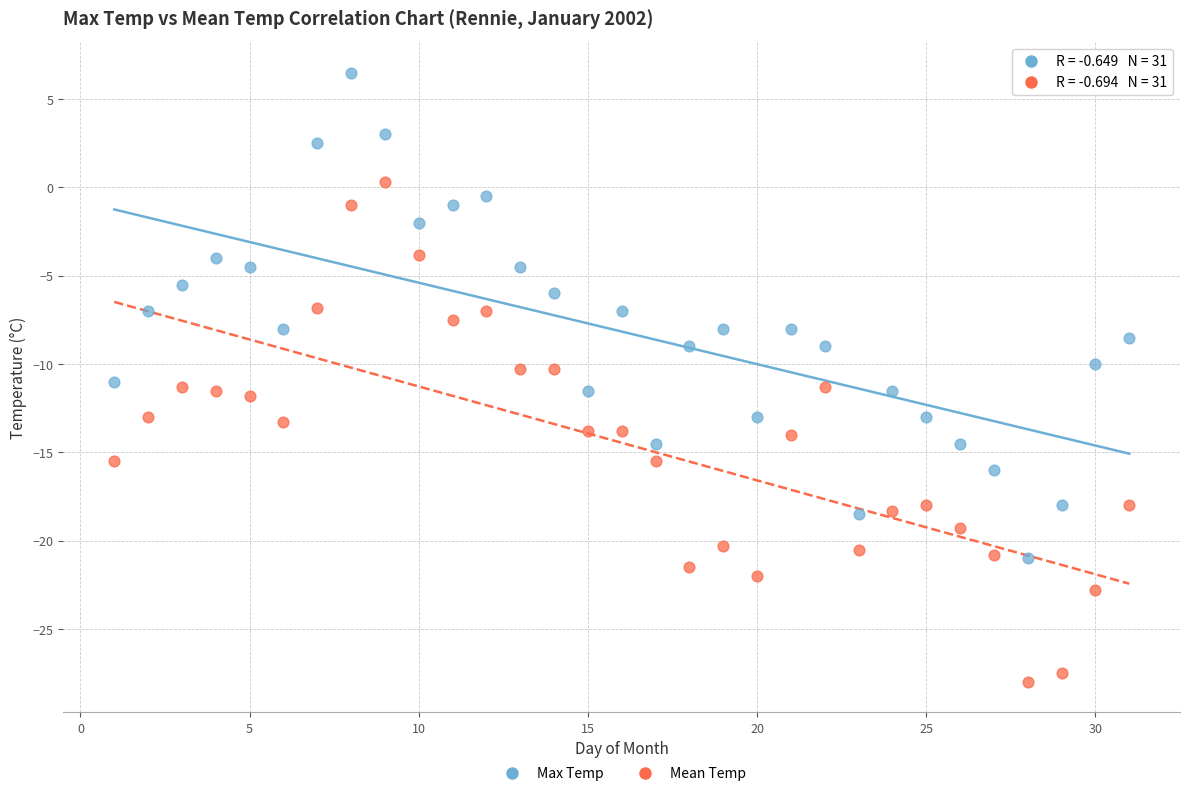

Across all data points, what is the range of X values (max minus min)?

30.0